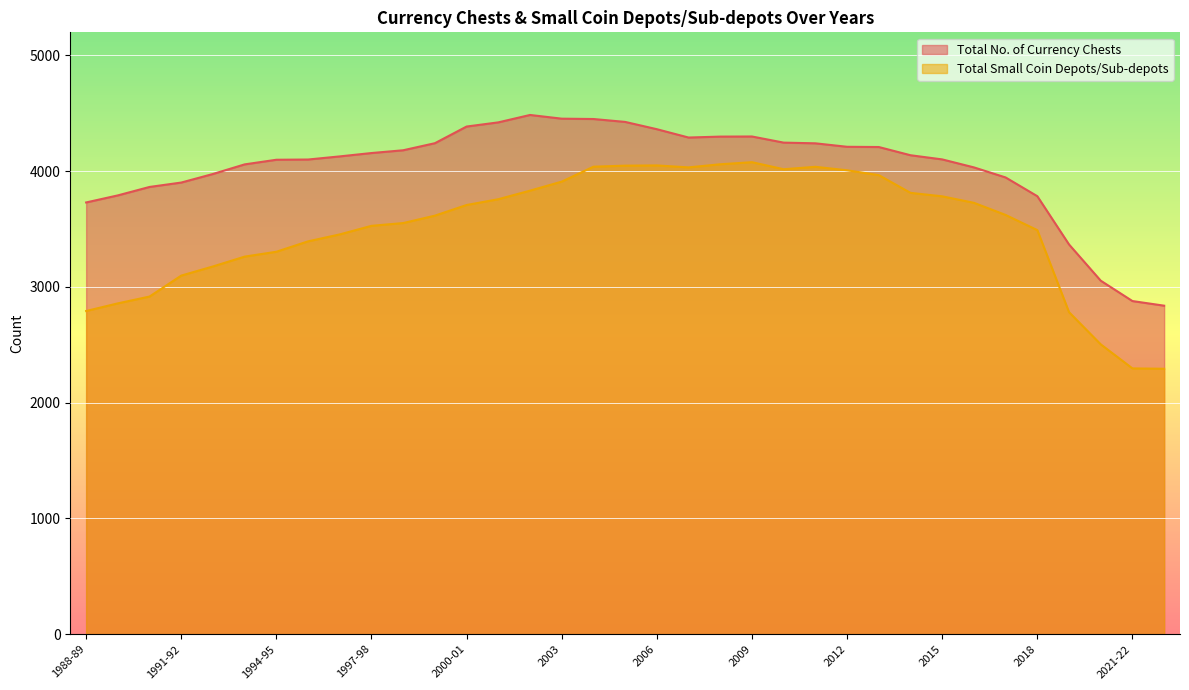

What position from the right is 2000-01?

23